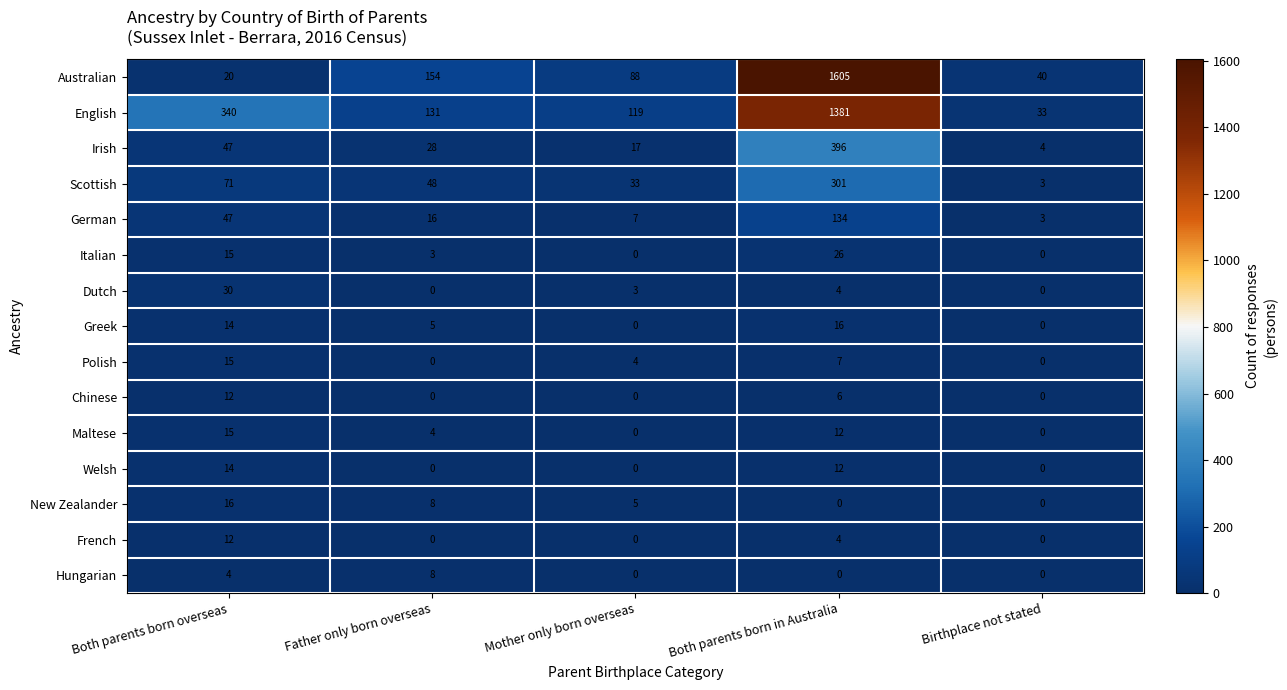

What is the greatest value displayed?

1605